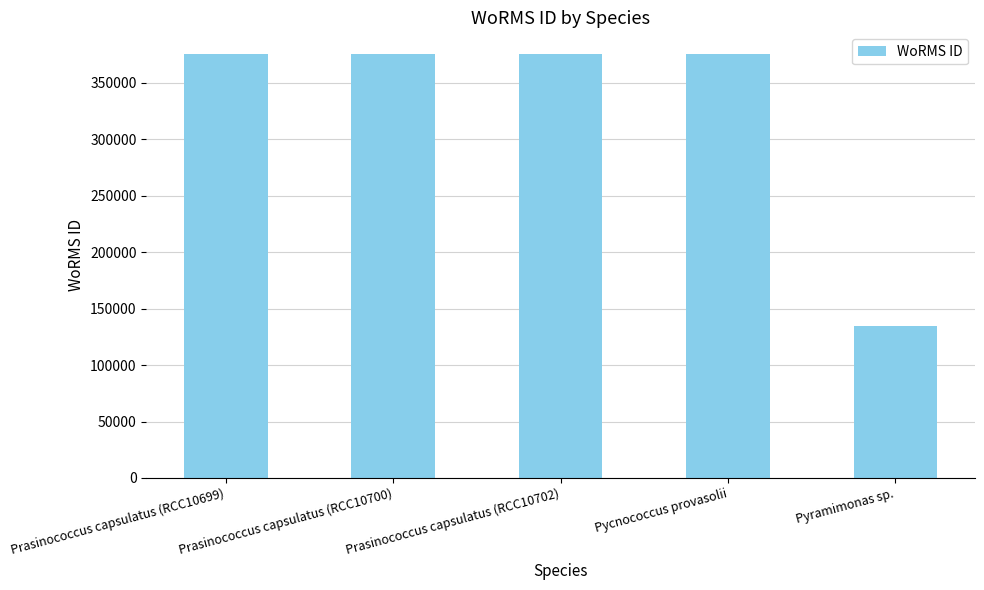

The chart shows a value of 211572 at Pyramimonas sp.. True or false?

False